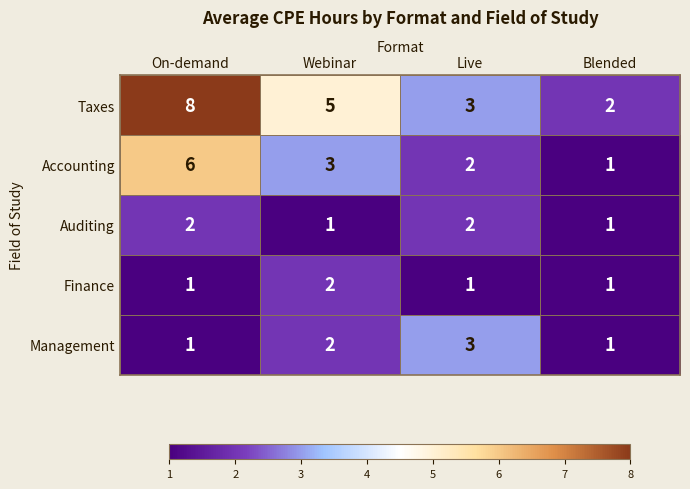

The value of Auditing at Webinar is 1. True or false?

True